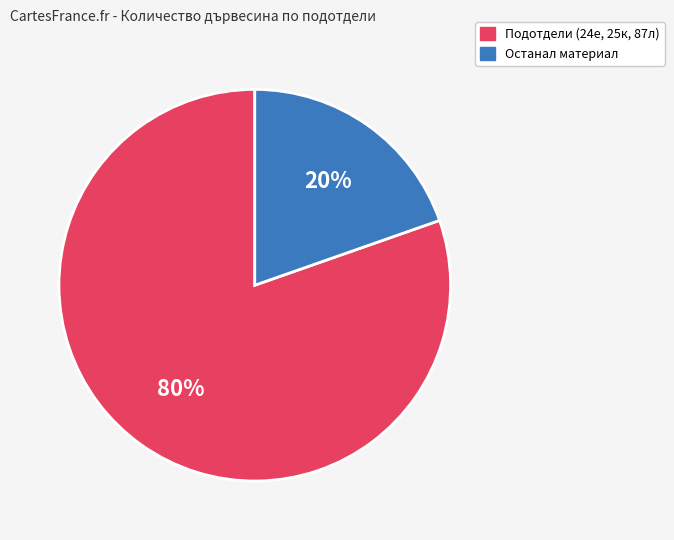

Is there a majority slice in this chart?

Yes